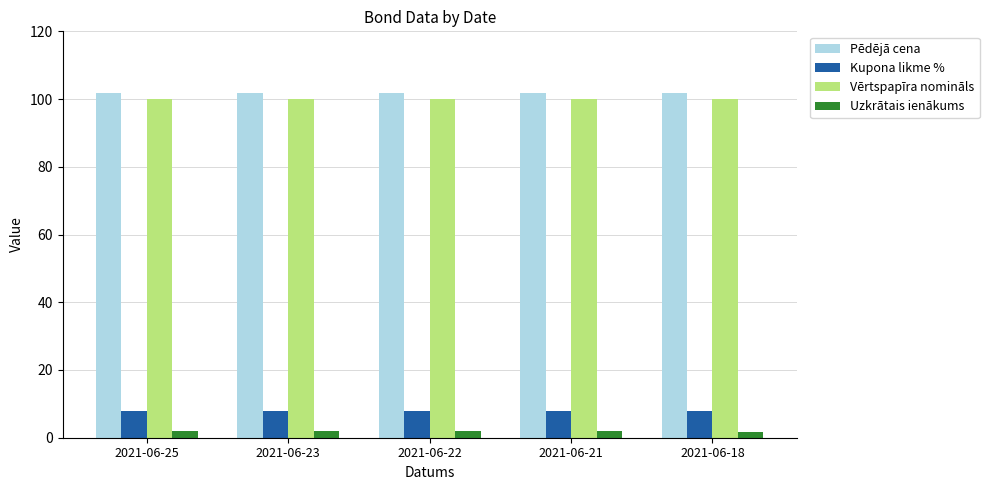

List the series in order of their peak value, lowest first.

Uzkrātais ienākums, Kupona likme %, Vērtspapīra nomināls, Pēdējā cena